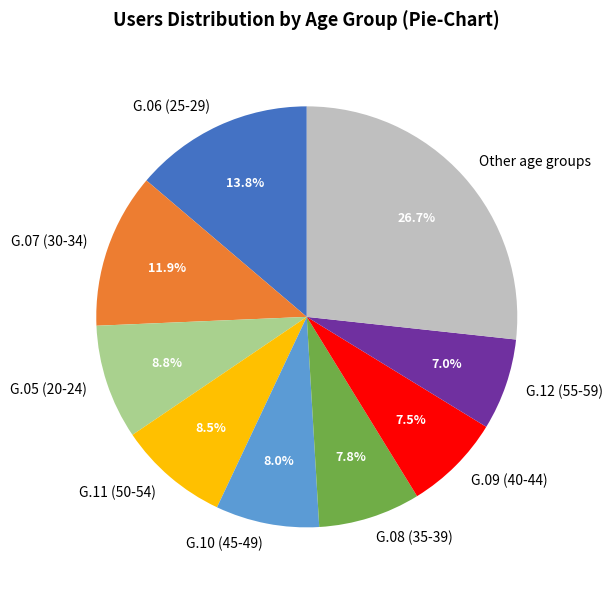

What is the ratio of the value at G.12 (55-59) to the value at G.05 (20-24)?

0.8